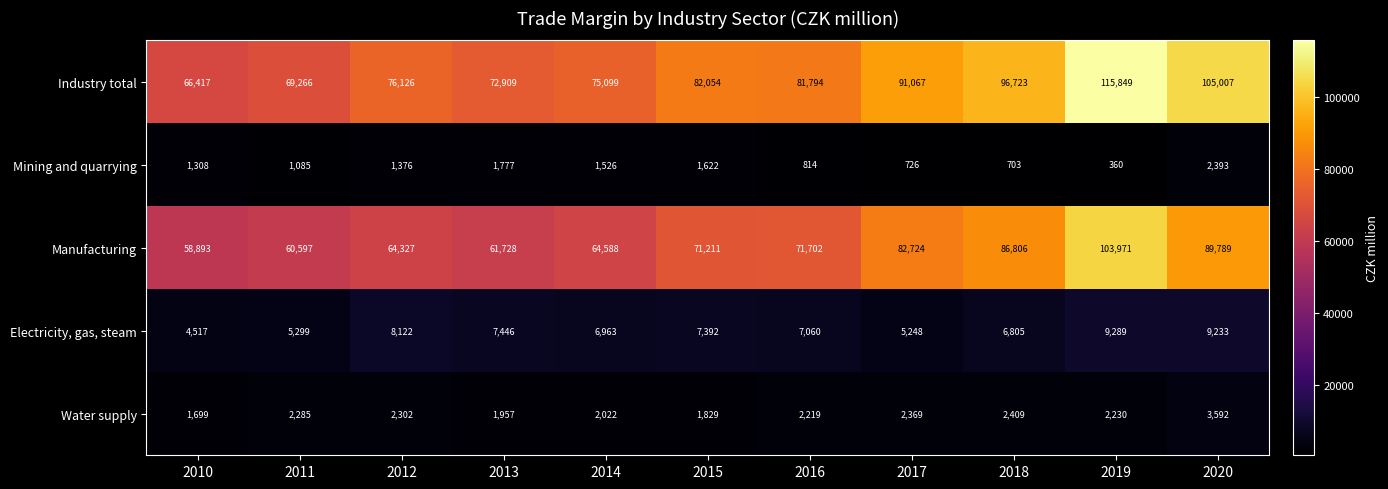

What is the difference between the maximum and minimum values in the Electricity, gas, steam series?

4772